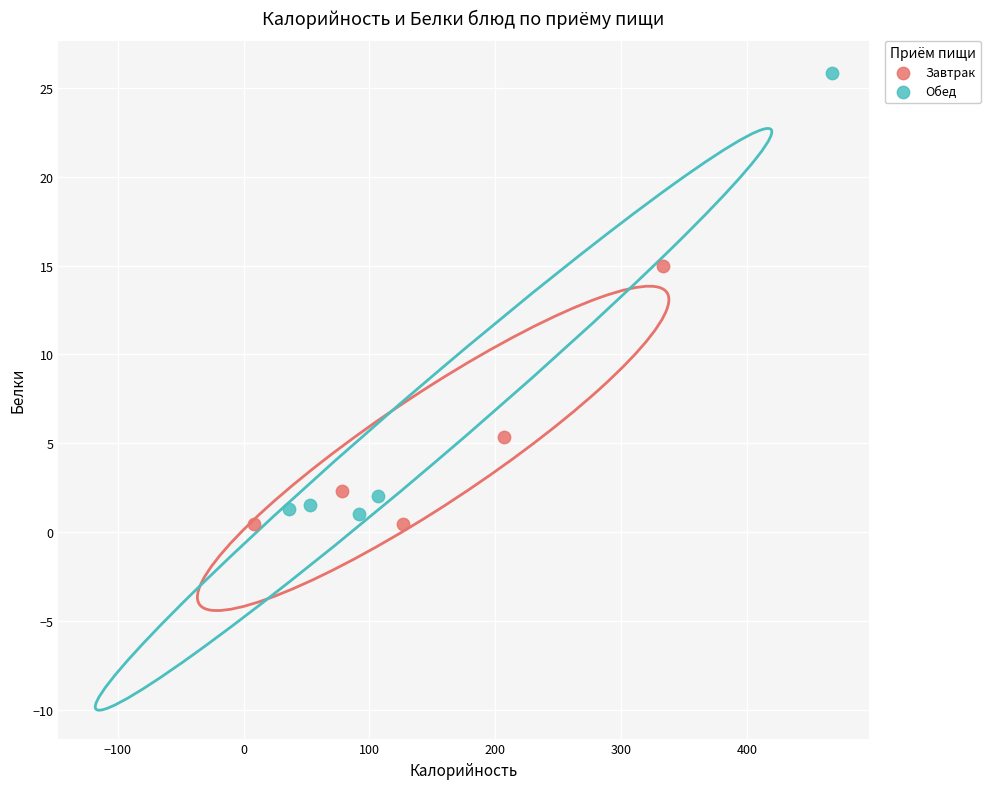

What are all the series names shown in the legend?

Завтрак, Обед